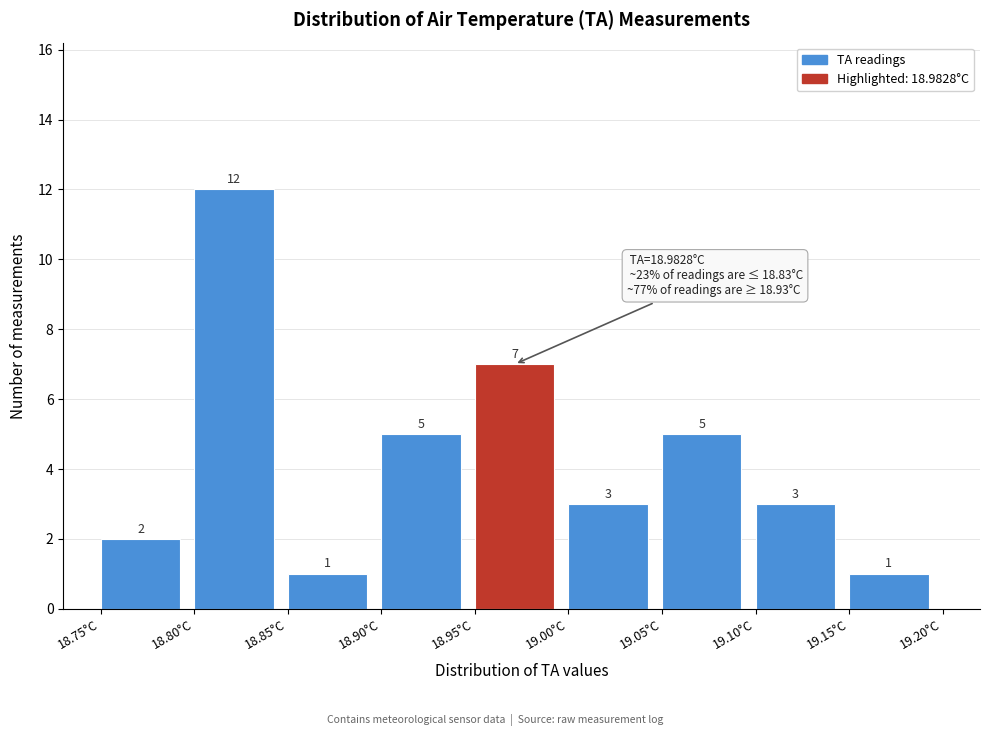

What is the height of the bar covering 18.85 to 18.90 on the x-axis?

1